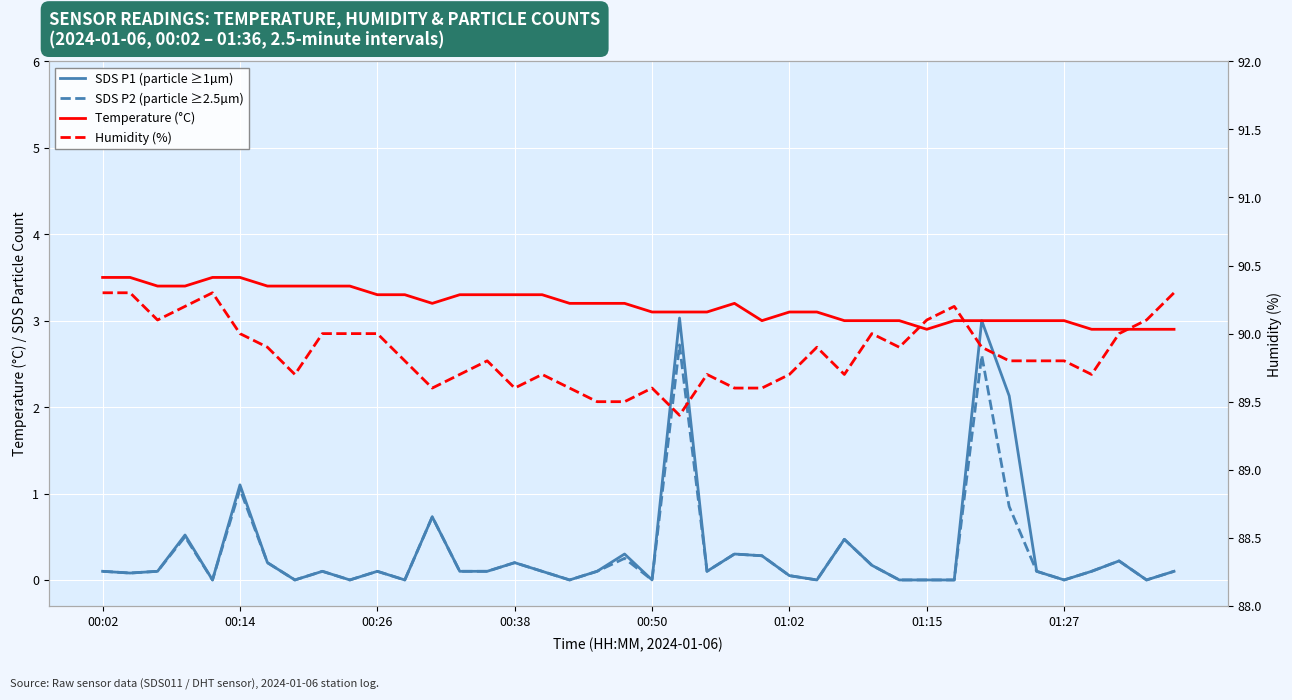

How many values in the Temperature (°C) series exceed 3?

26